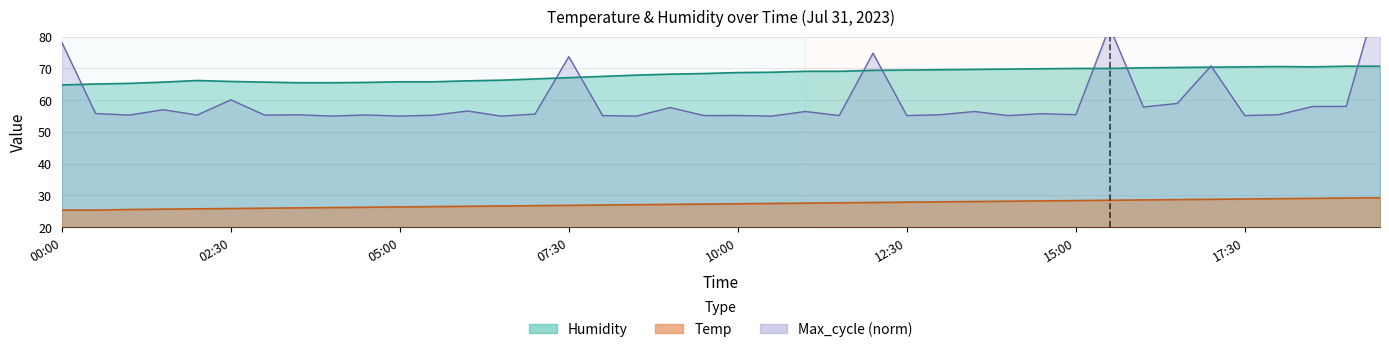

How many series are shown in this chart?

3